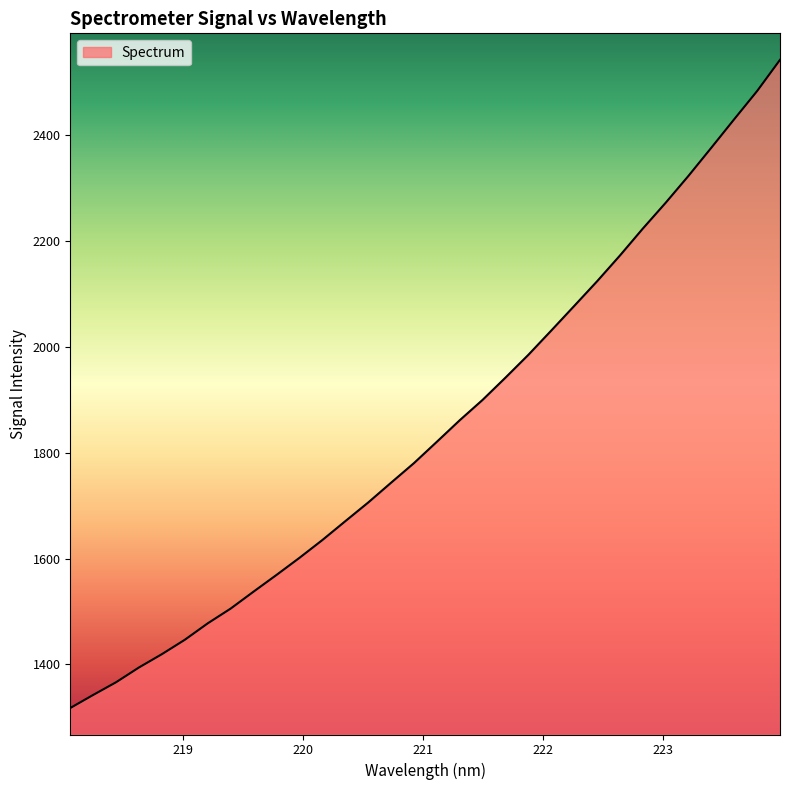

Does the chart display data point markers on the line(s)?

No